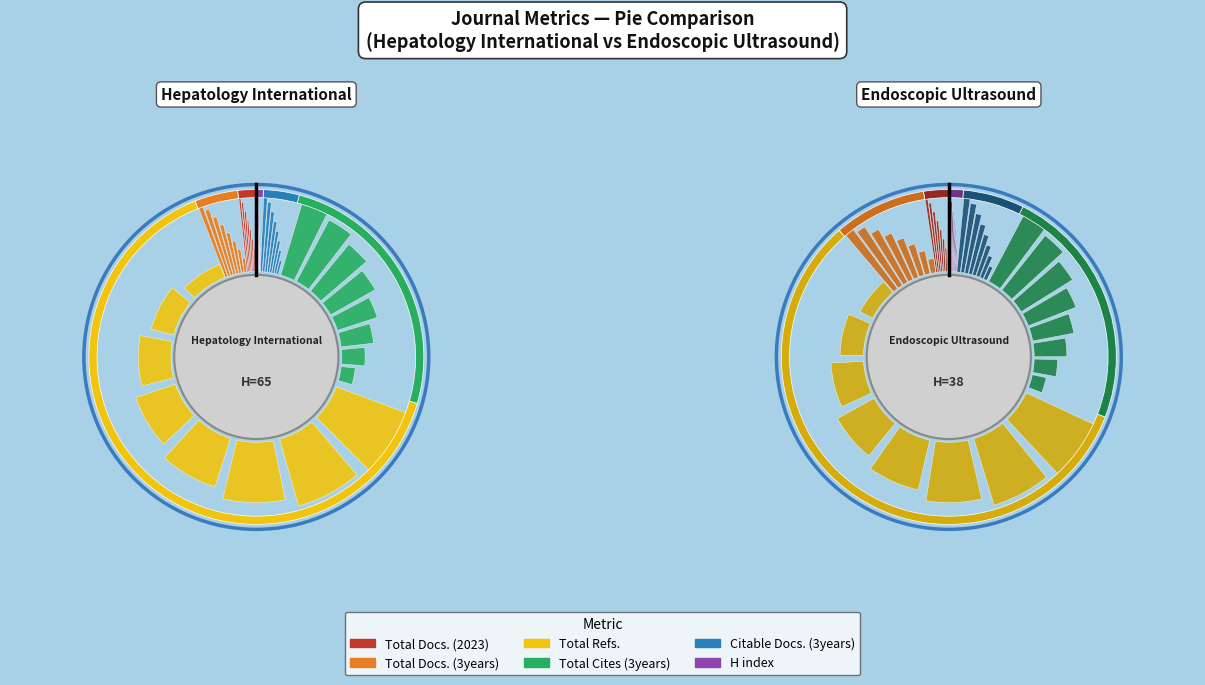

Is it true that Citable Docs. (3years) is 1% of the pie?

False